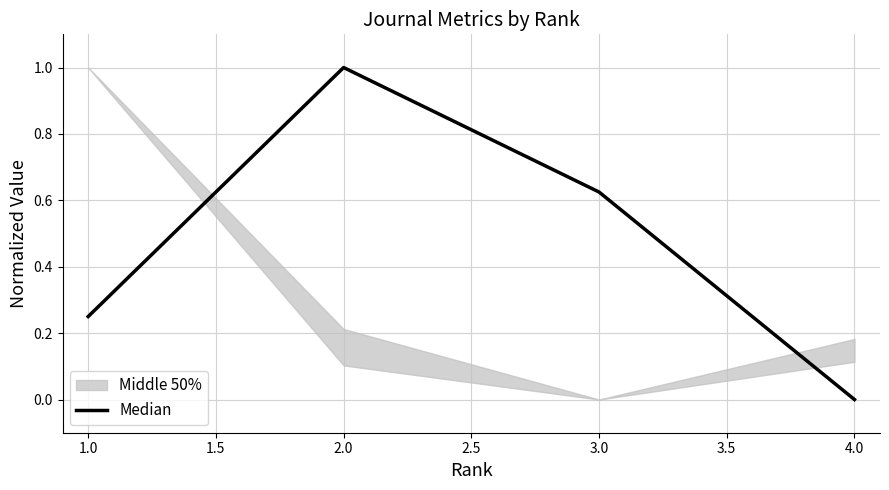

The Median series shows 0.0 at 4.0. True or false?

True